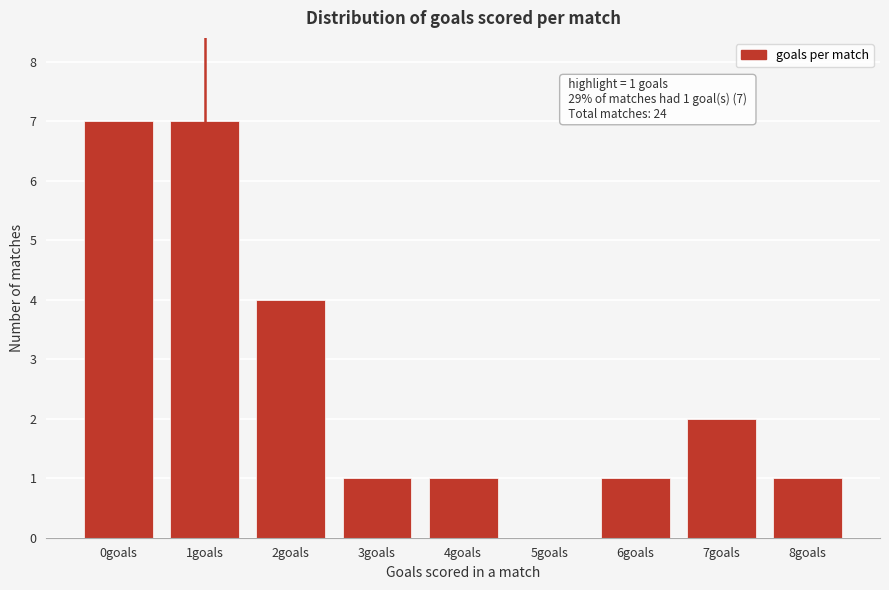

Reading left to right, what are all the values shown in this chart?

0goals=7	1goals=7	2goals=4	3goals=1	4goals=1	5goals=0	6goals=1	7goals=2	8goals=1